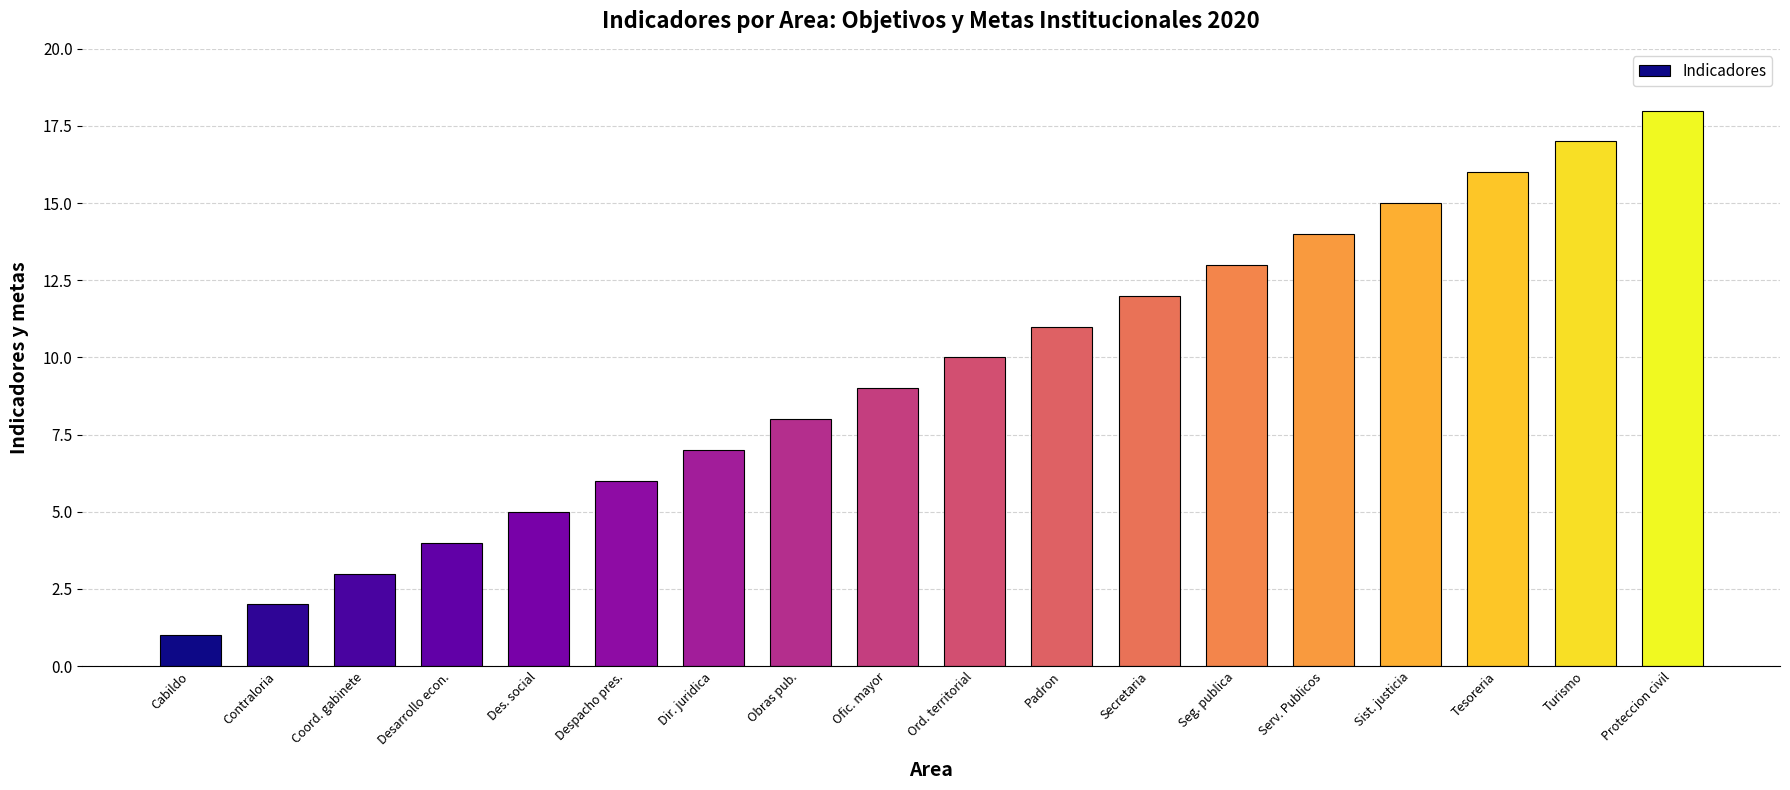

How many series are shown in this chart?

1